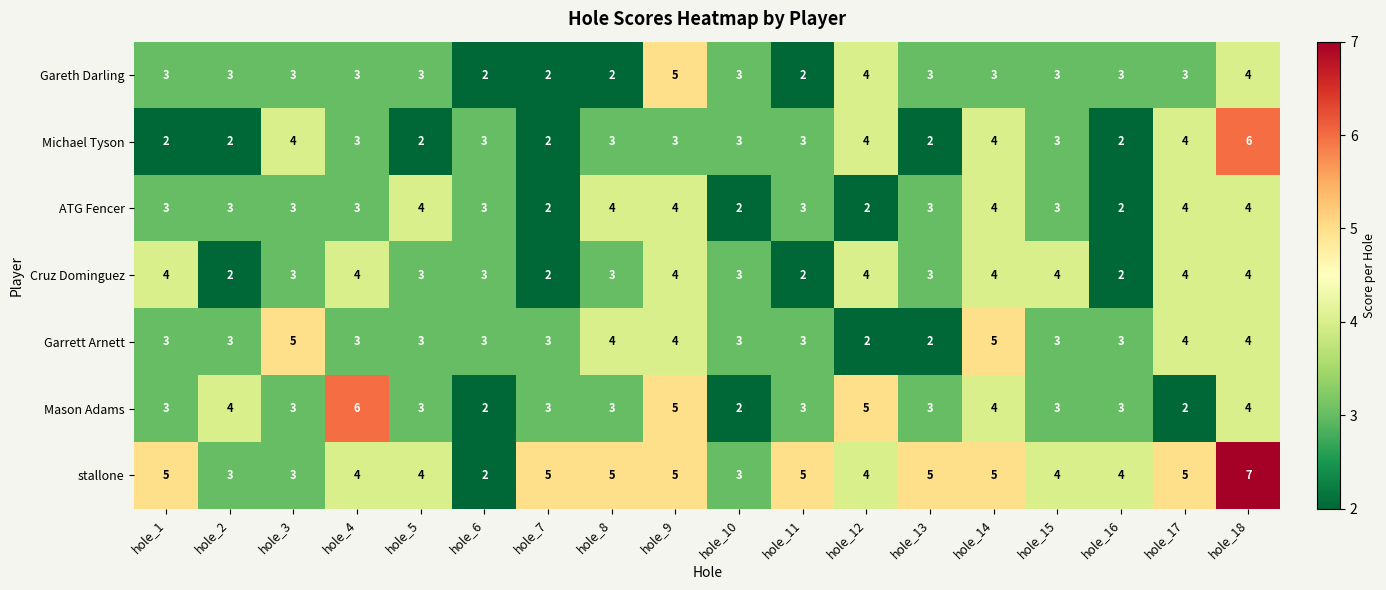

The Garrett Arnett series shows 3 at hole_11. True or false?

True